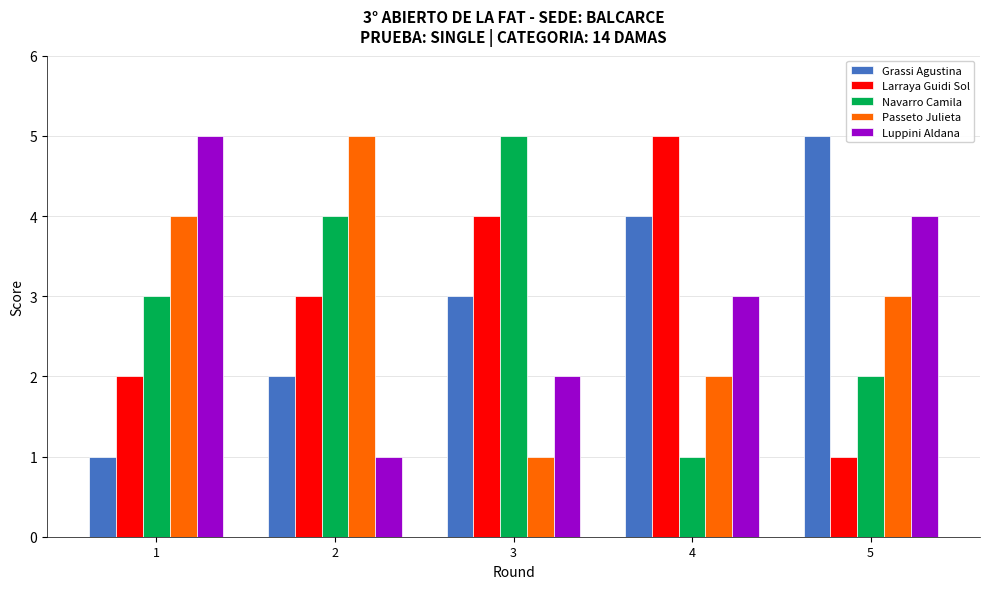

Which series changed the most between 3 and 4?

Navarro Camila